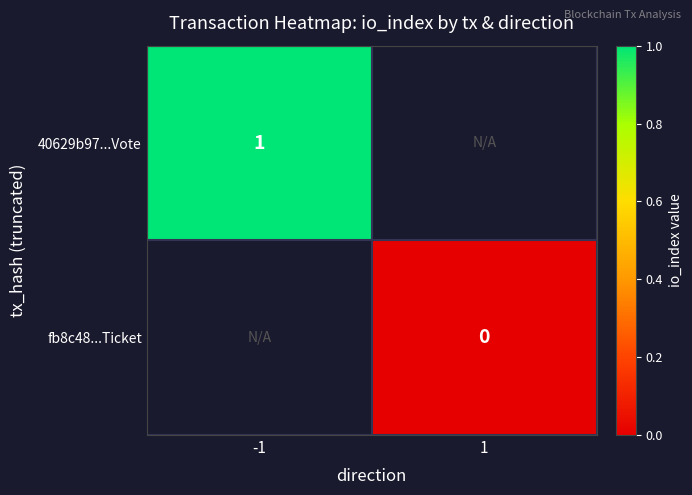

Is the value of 40629b97...Vote at -1 greater than the value of fb8c48...Ticket at 1?

Yes